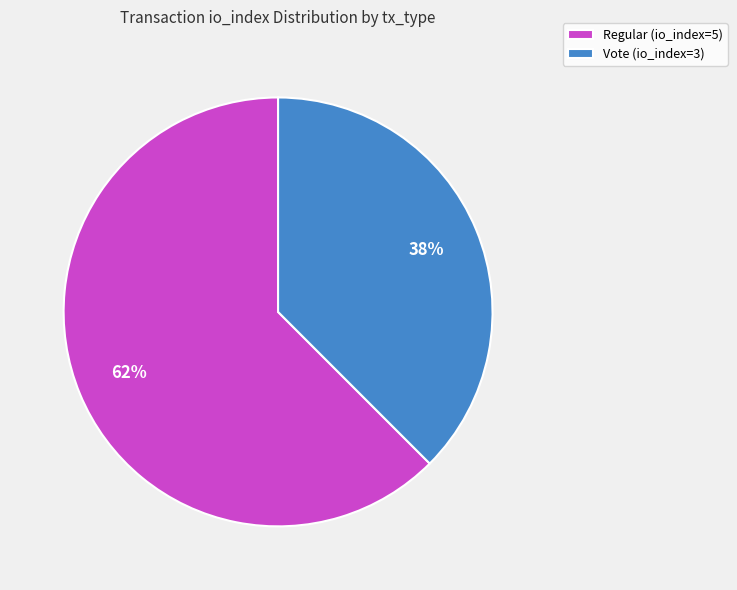

Approximately how many times larger is the value at Vote (io_index=3) compared to Regular (io_index=5)?

0.6